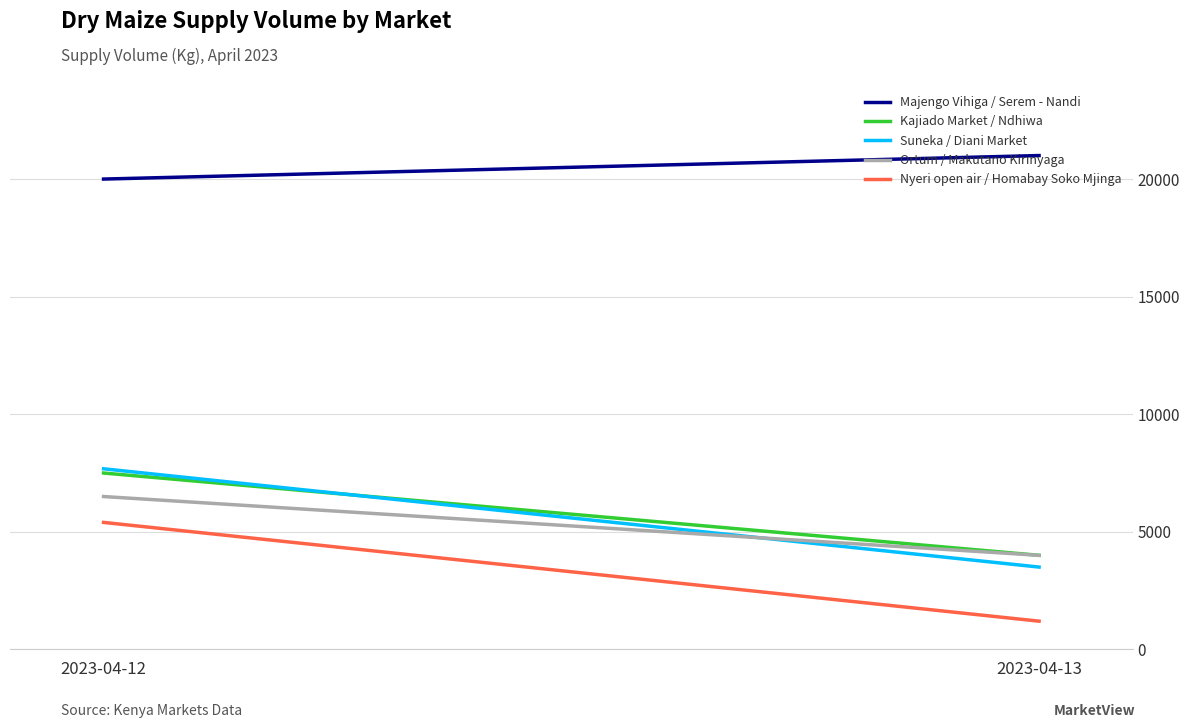

Is the value of Kajiado Market / Ndhiwa at 2023-04-12 greater than the value of Ortum / Makutano Kirinyaga at 2023-04-13?

Yes